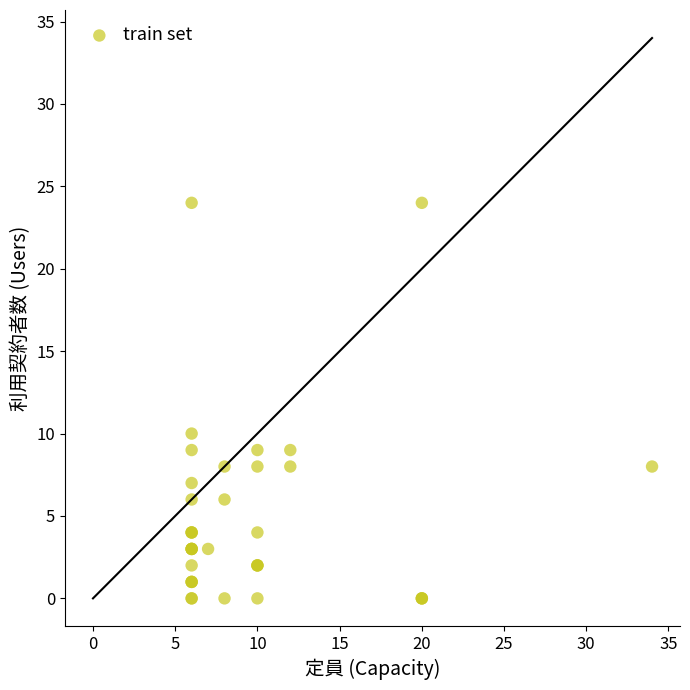

What Y value in the scatter plot is closest to 12?

10